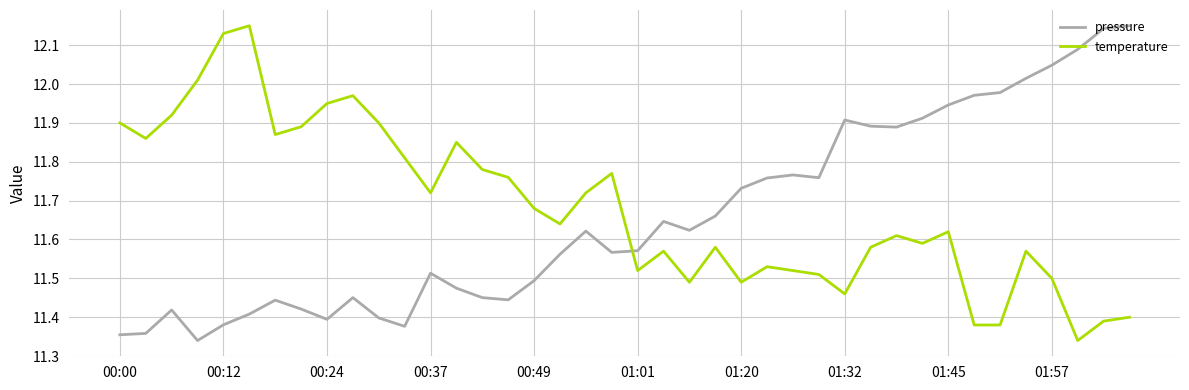

Which series ends up on top after the final intersection of pressure and temperature?

pressure